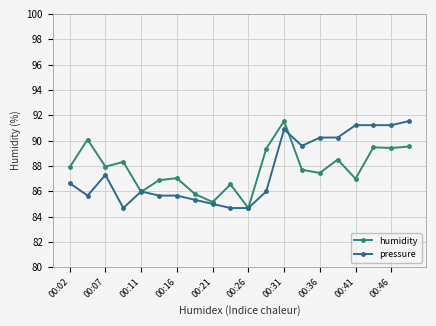

How many categories are shown in the chart?

20